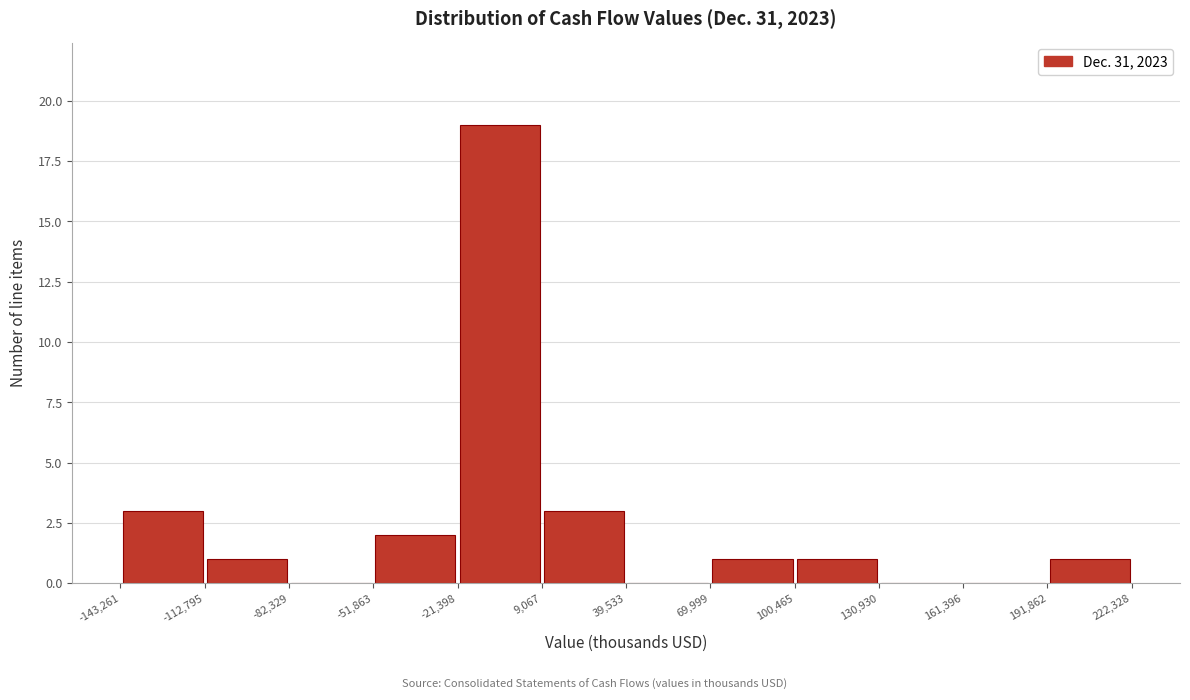

Which range on the x-axis has the tallest bar?

-21,398 to 9,067